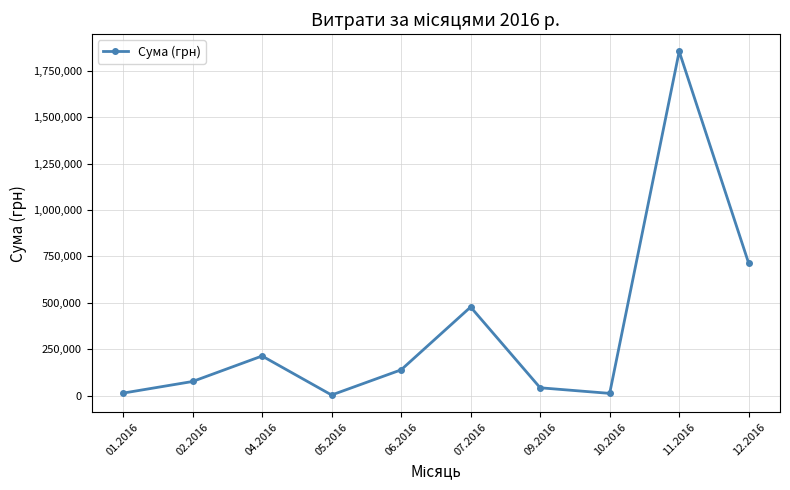

Which has a higher value, 09.2016 or 02.2016?

02.2016